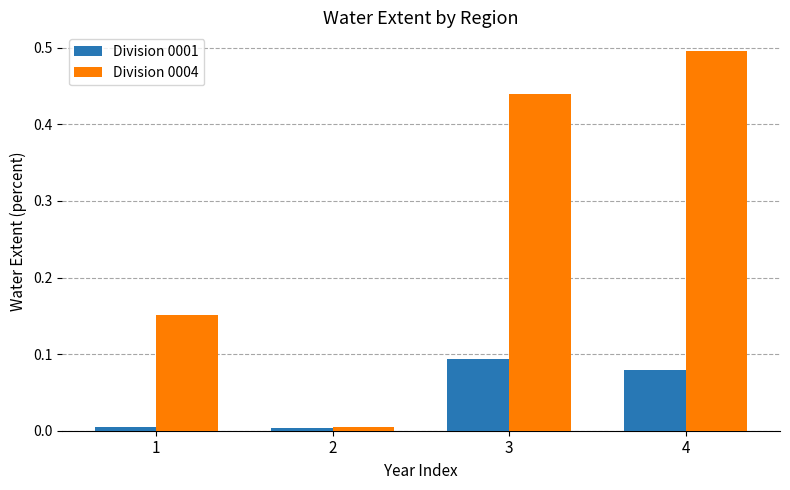

The Division 0004 series shows 0.0 at 2. True or false?

True